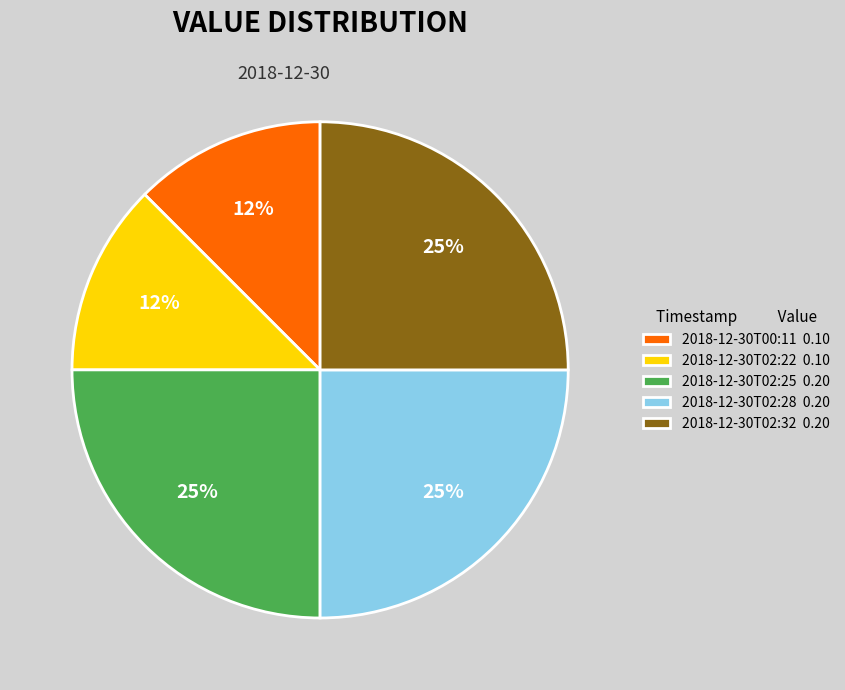

The 2018-12-30T02:22 0.10 slice represents 12% of the pie. True or false?

True